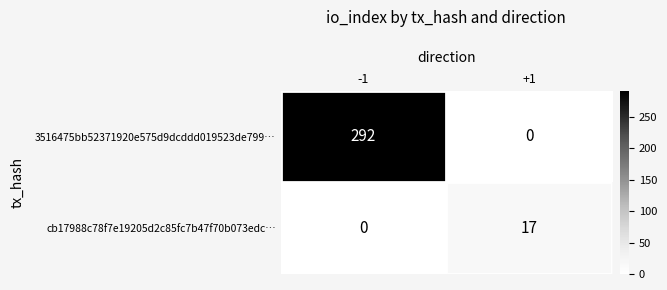

Reading left to right, extract all data points from this chart.

3516475bb52371920e575d9dcddd019523de799…: 292	0
cb17988c78f7e19205d2c85fc7b47f70b073edc…: 0	17